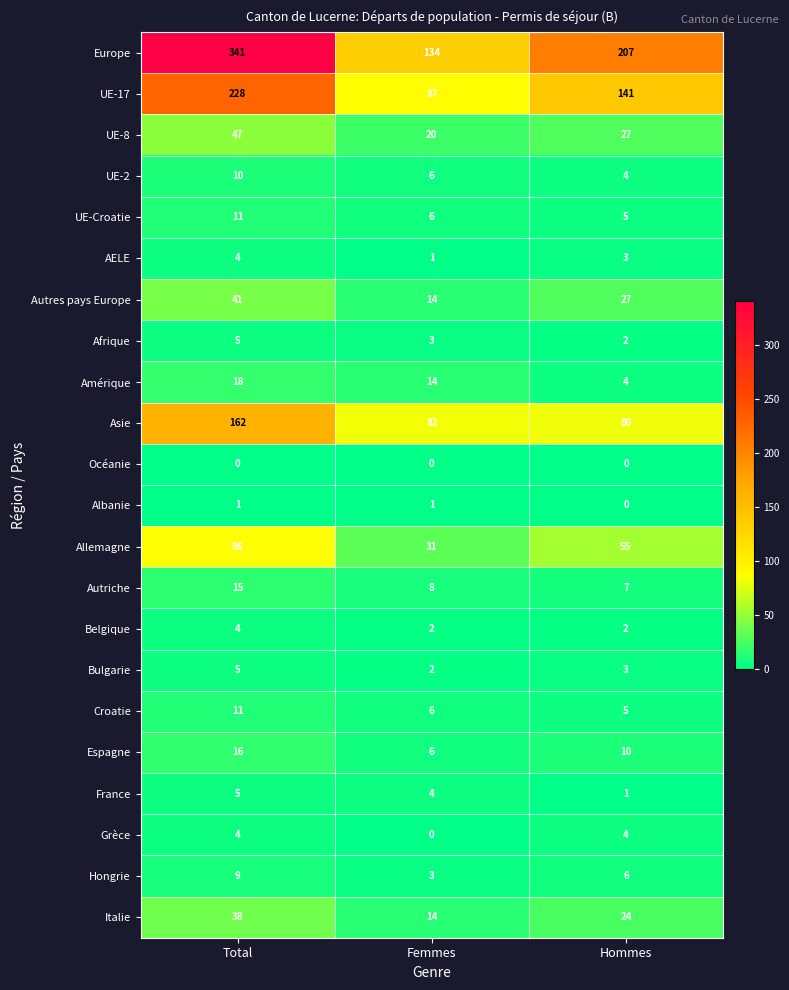

What is the minimum value for UE-2?

4